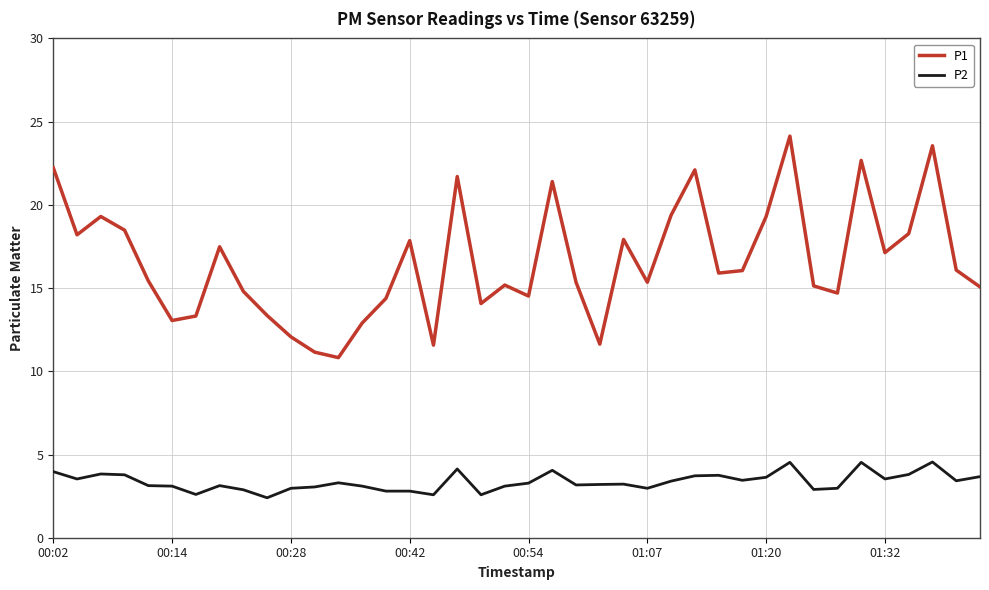

List the series in order of their peak value, highest first.

P1, P2